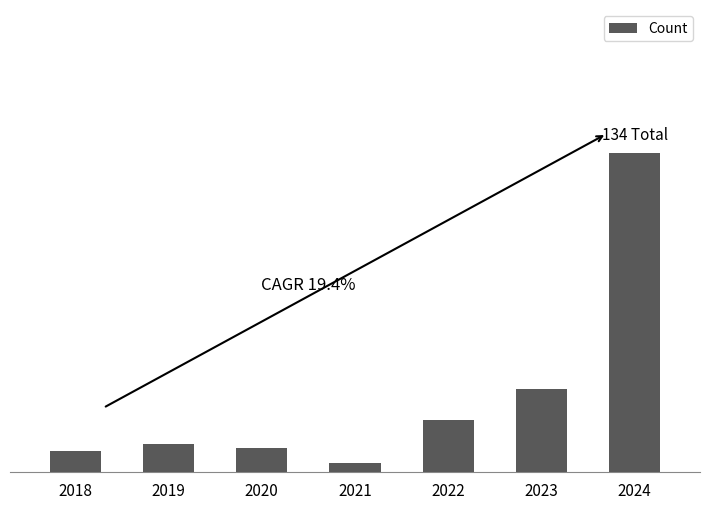

List the labels in order of value, largest first.

2024, 2023, 2022, 2019, 2020, 2018, 2021